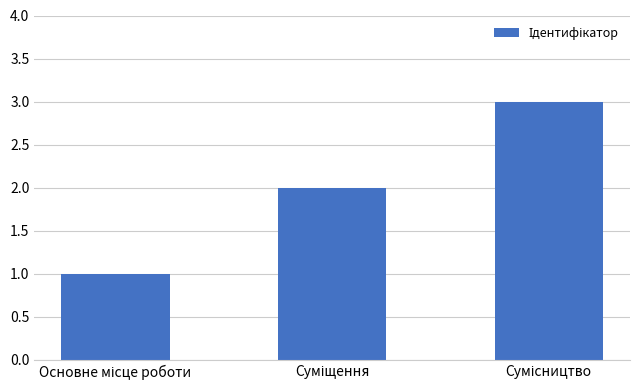

What is the sum of all values?

6